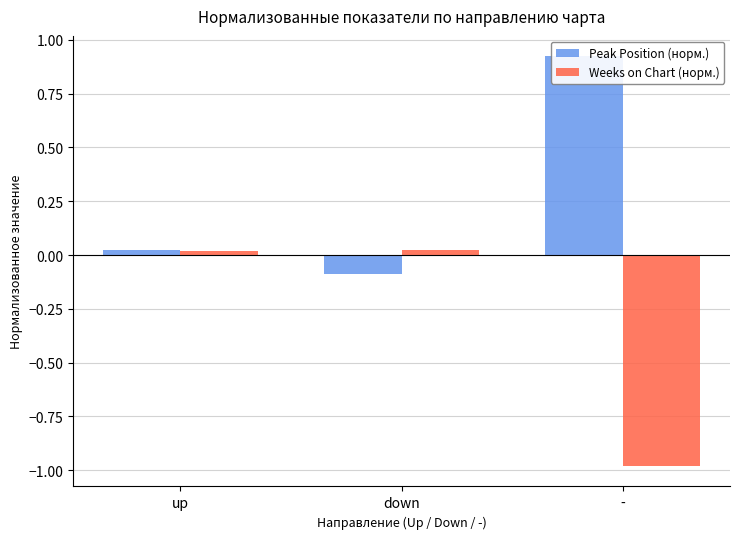

Which has a higher value, up or down?

up